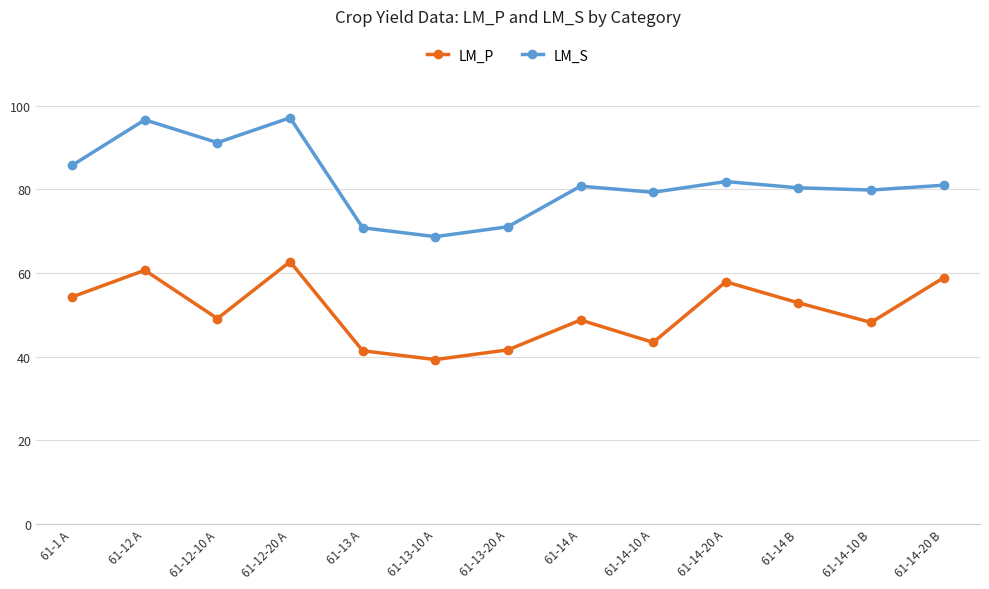

Rank the series by their maximum value, from lowest to highest.

LM_P, LM_S